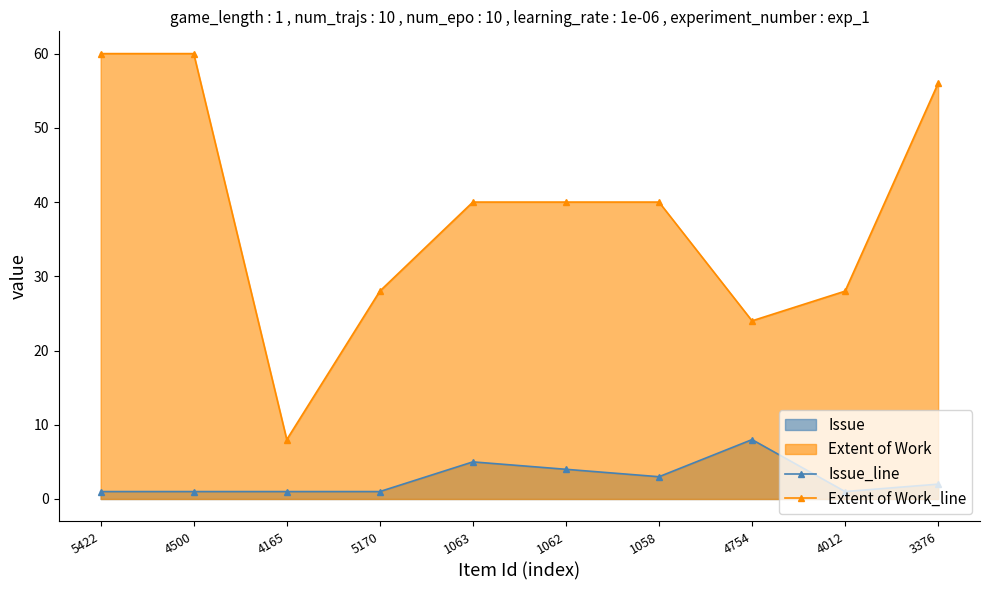

The Issue_line series shows 8 at 1063. True or false?

False